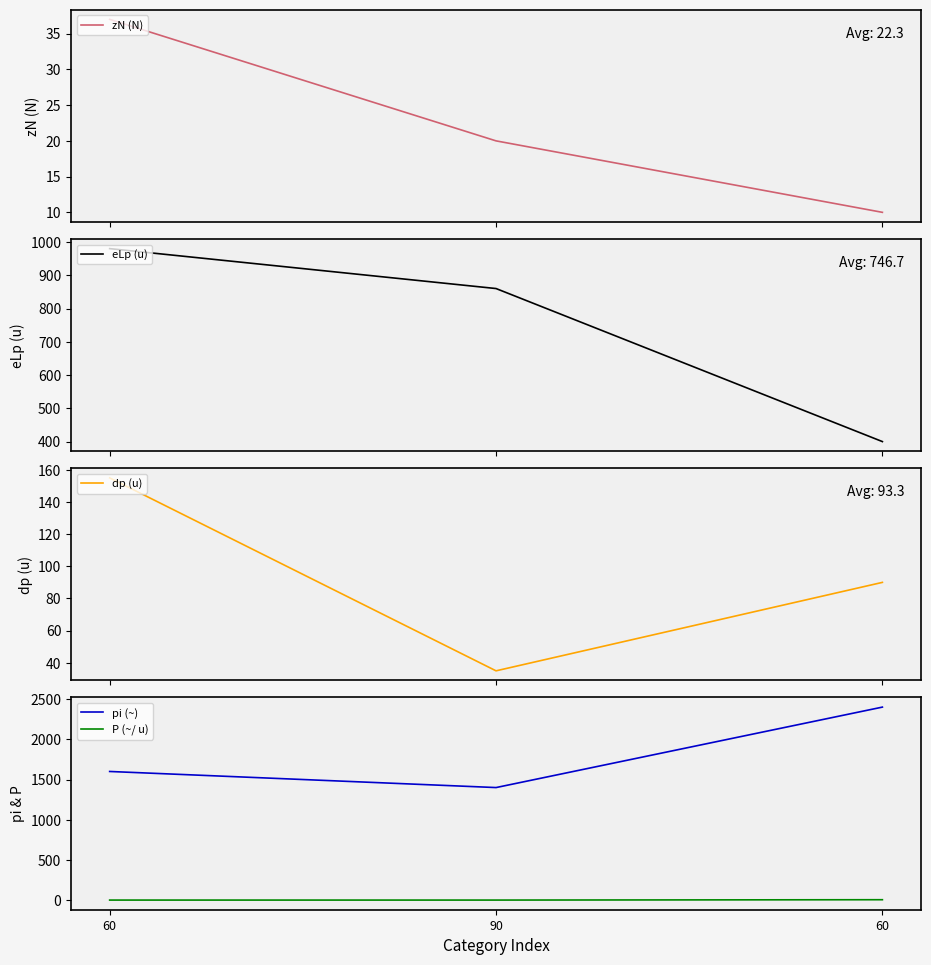

Where does the dp (u) series first go above 90?

60